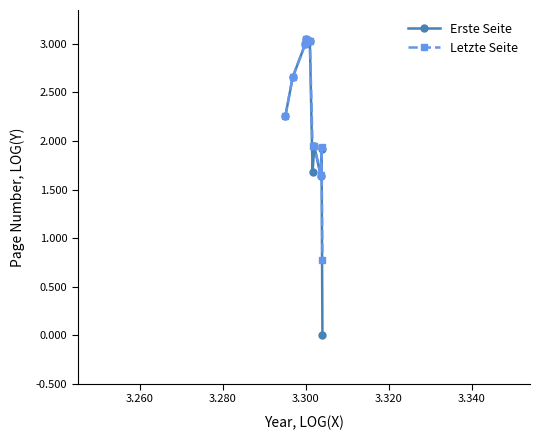

What is the lowest value of the Letzte Seite series?

0.8